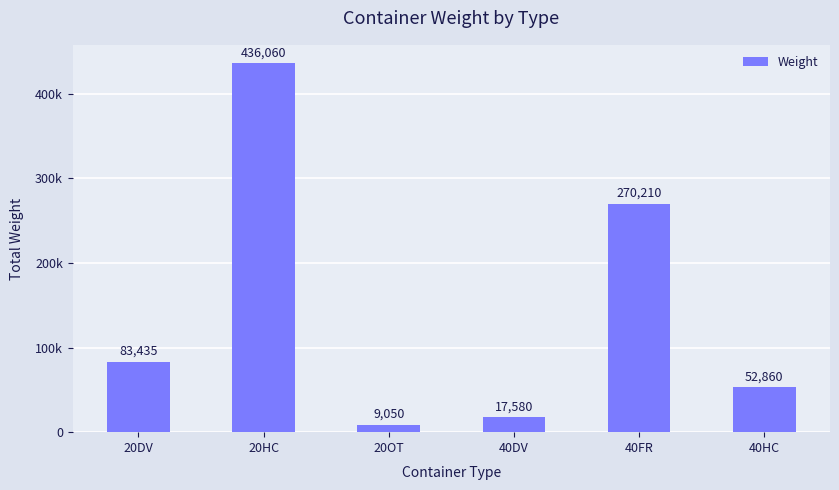

At which label is the value closest to 222555?

40FR